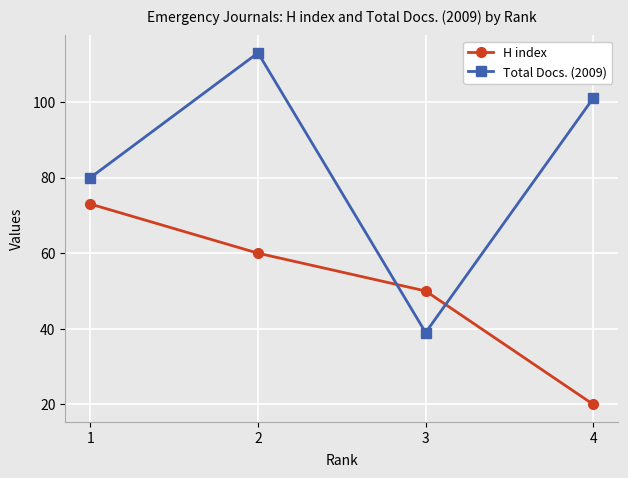

At how many categories does at least one series exceed 99?

2